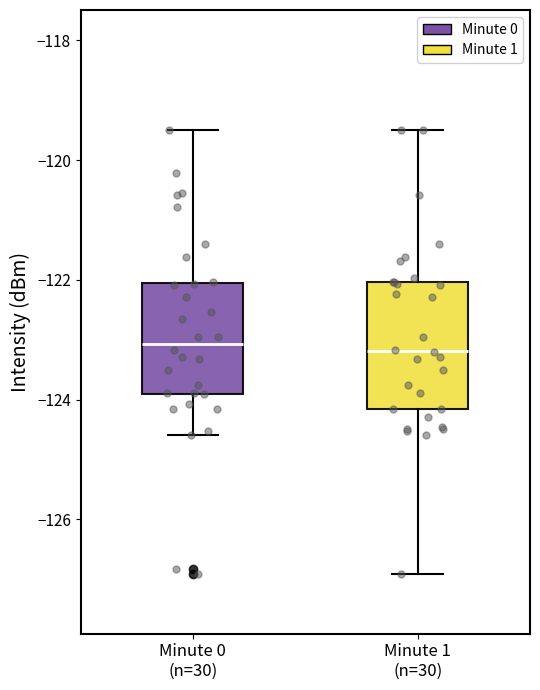

Comparing the boxes themselves (not the whiskers), which one is the tallest?

Minute 1 (n=30)